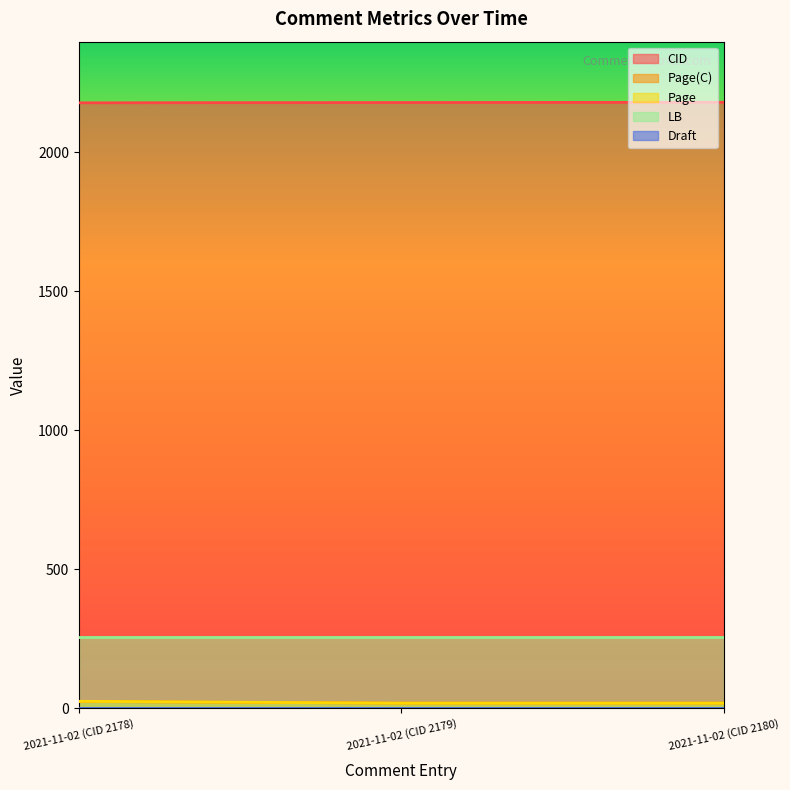

Is it true that Page equals 24.6 at 2021-11-02 (CID 2178)?

True